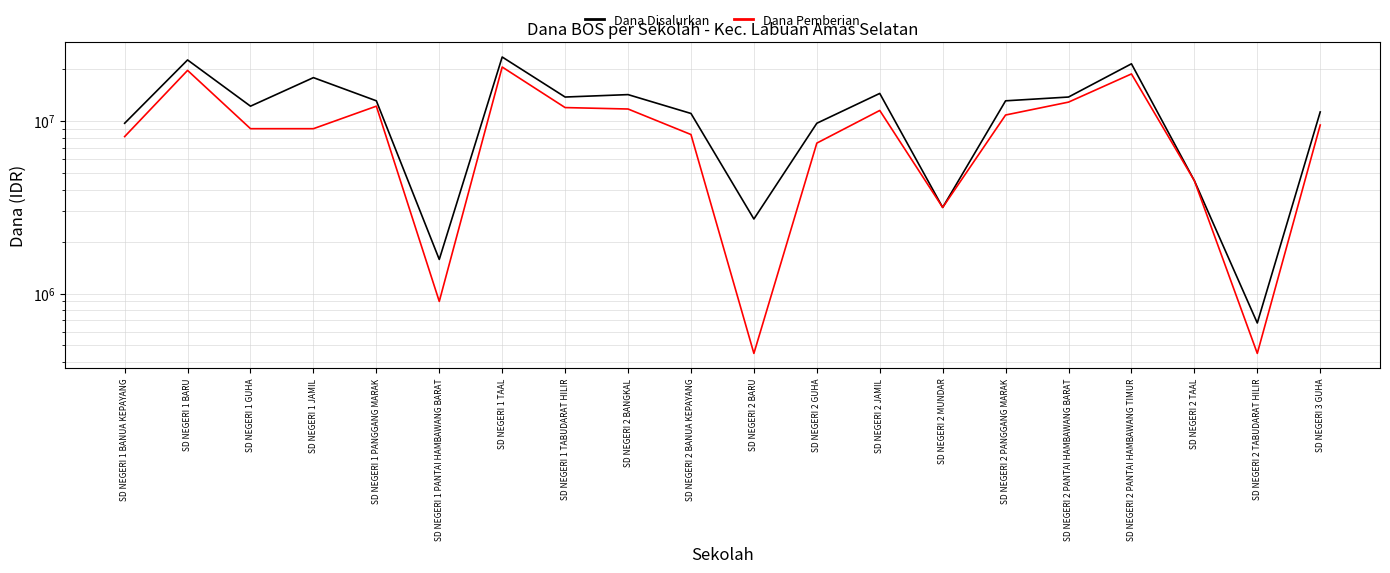

At which category is the sum across all series the highest?

SD NEGERI 1 TAAL